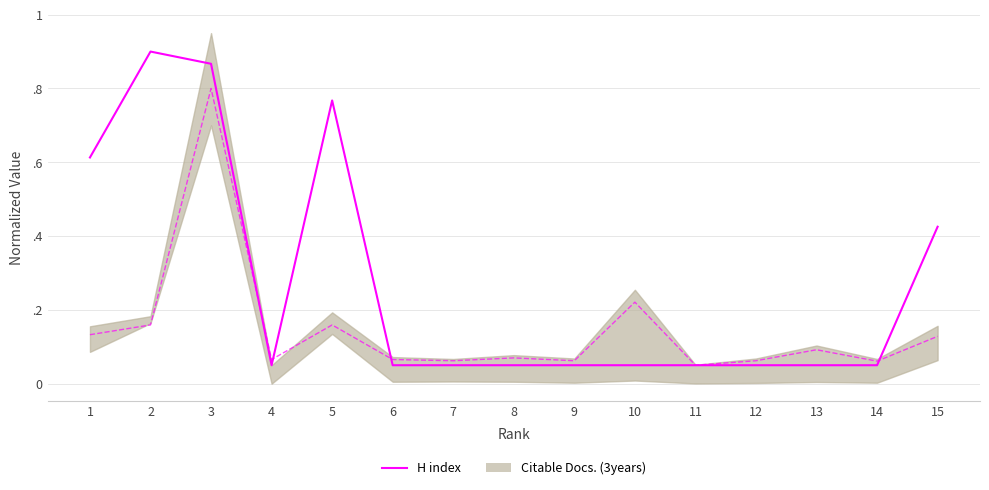

True or false: Total Cites (3years) has a value of 0.2 at 10.

True